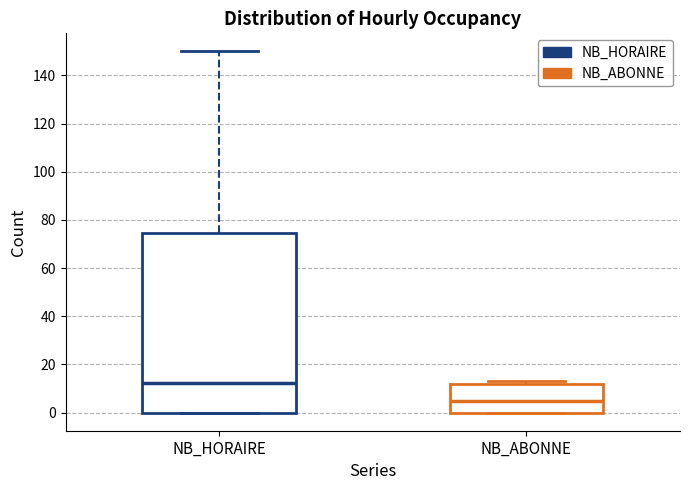

Where is the upper edge of the box for NB_ABONNE on the y-axis? The values are not printed on the chart, so give them approximately, as read against the axis.

12